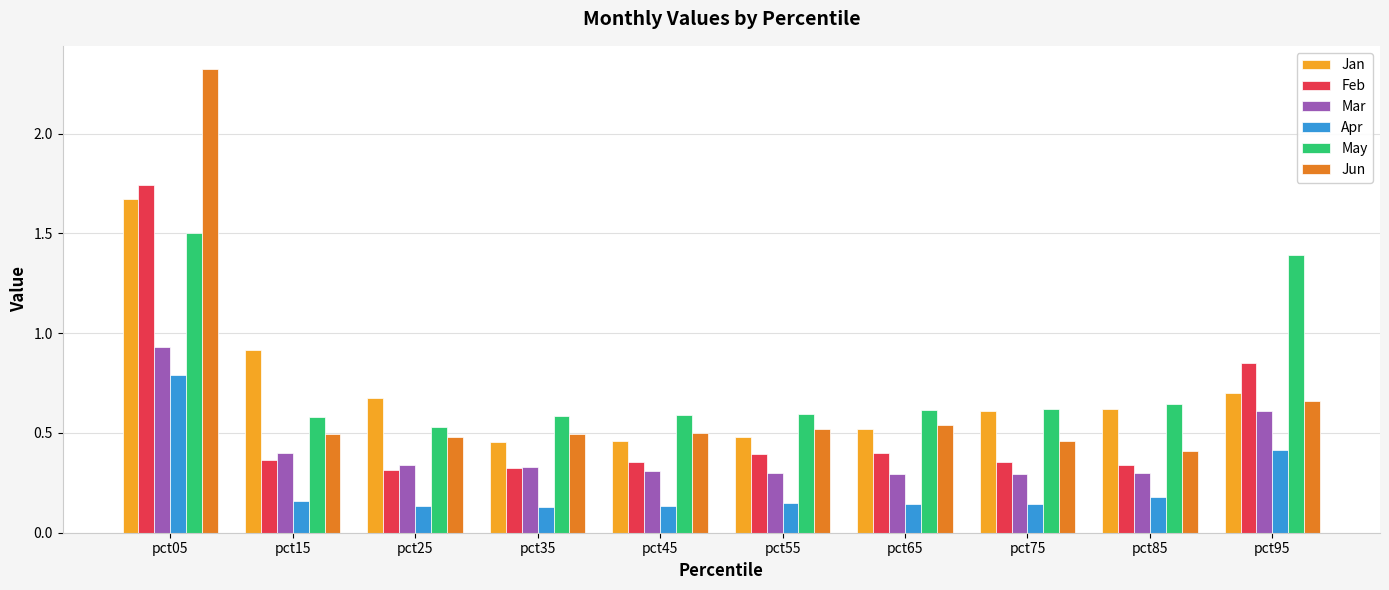

Which series has the widest spread of values?

Jun